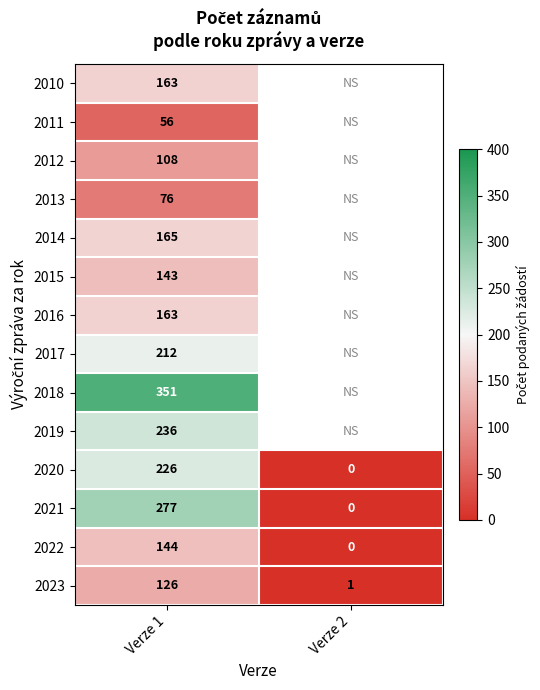

Is it true that 2011 equals 56 at Verze 1?

True